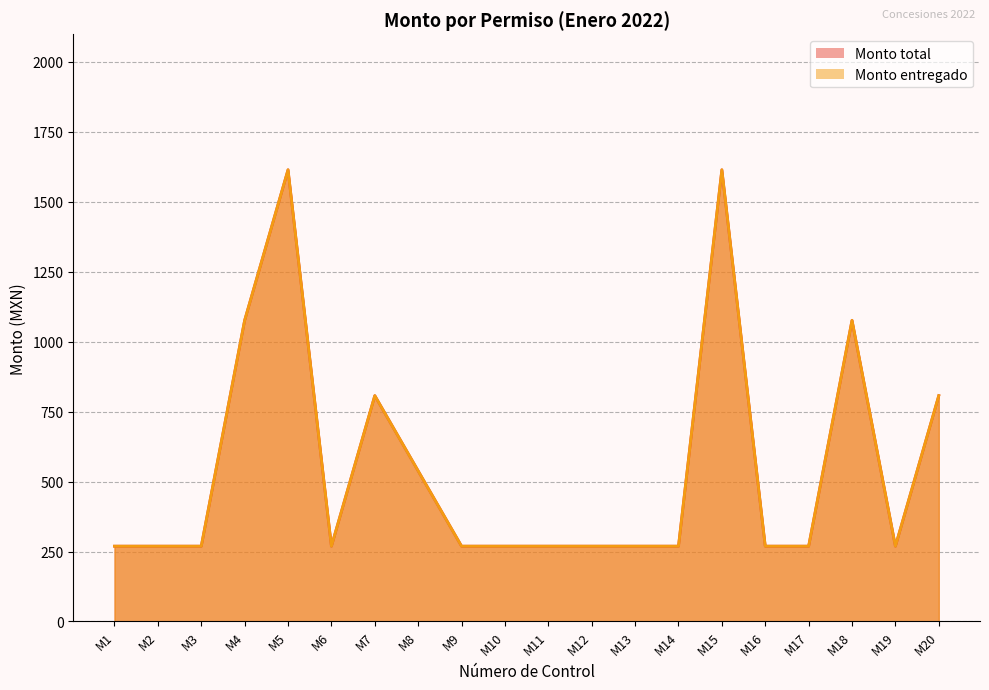

How many interior local peaks does the Monto entregado series have?

4